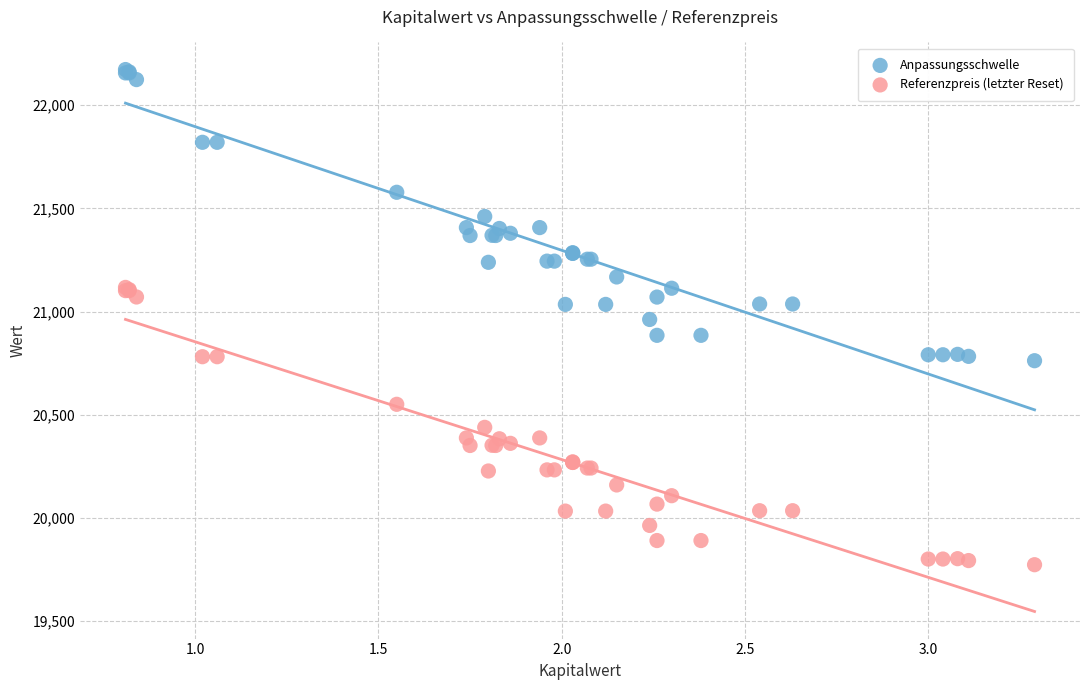

Which series reaches the maximum Y coordinate?

Anpassungsschwelle